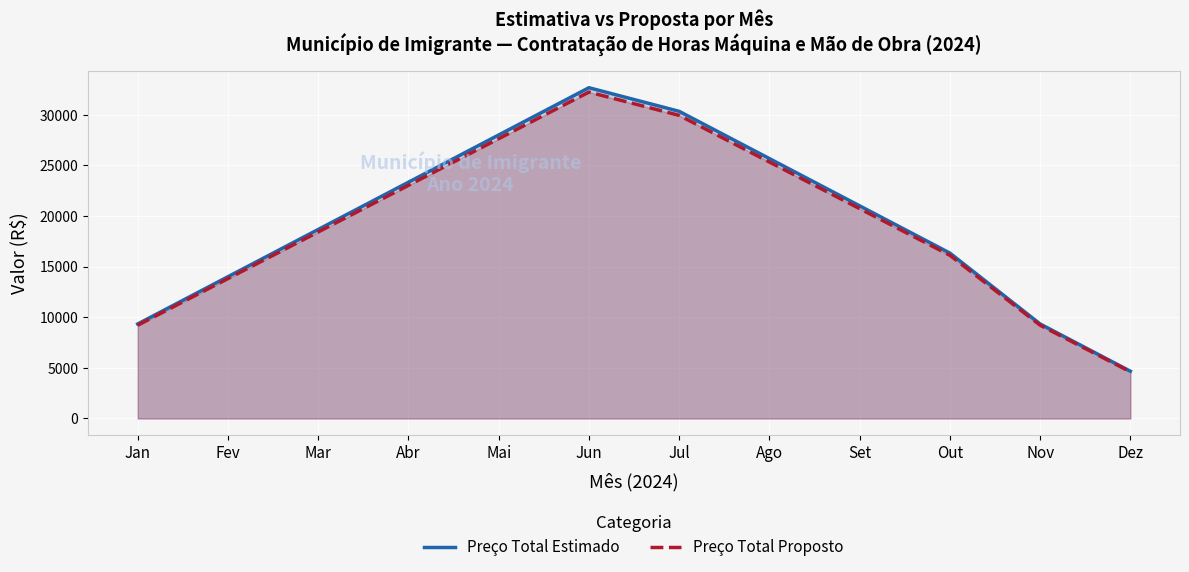

How many distinct data groups are displayed?

2